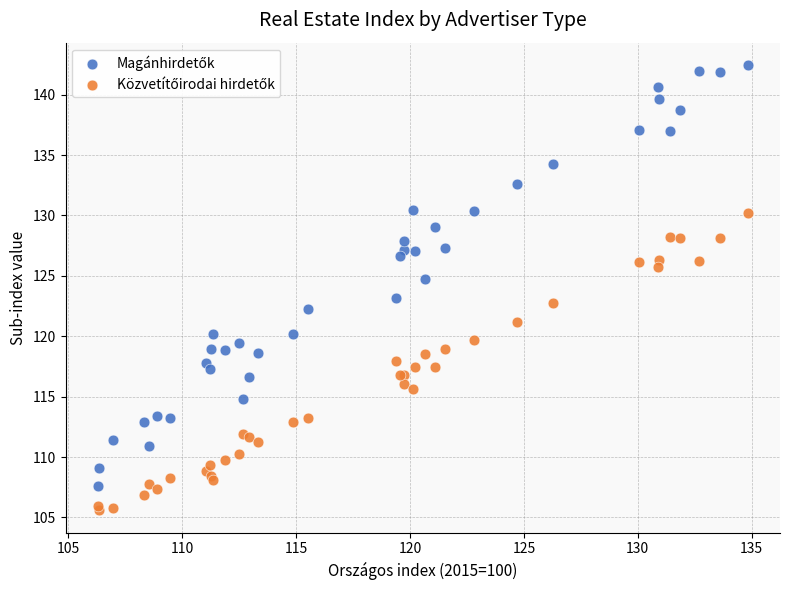

What is the X range (max minus min) for the scatter plot?

28.5